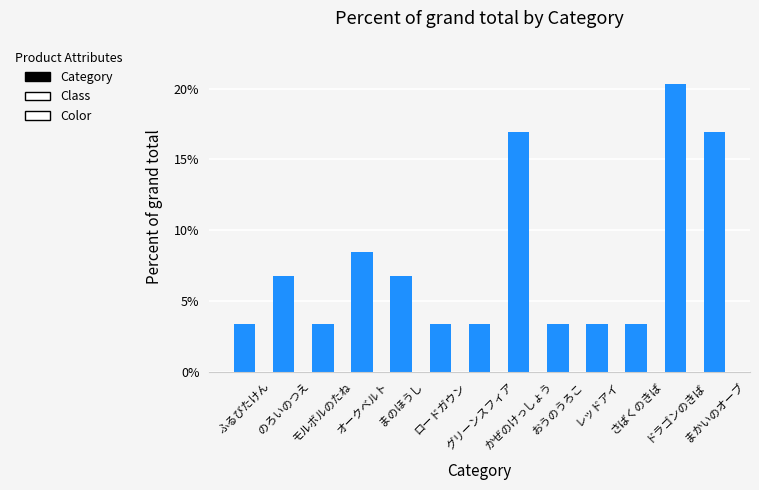

What is the difference between the maximum and minimum values?

16.9